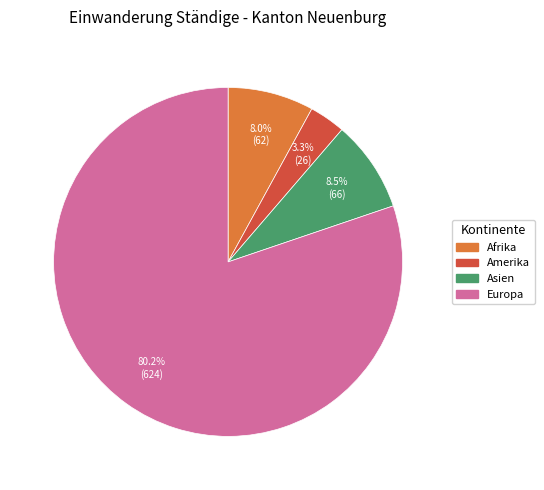

How many segments does this pie chart have?

4